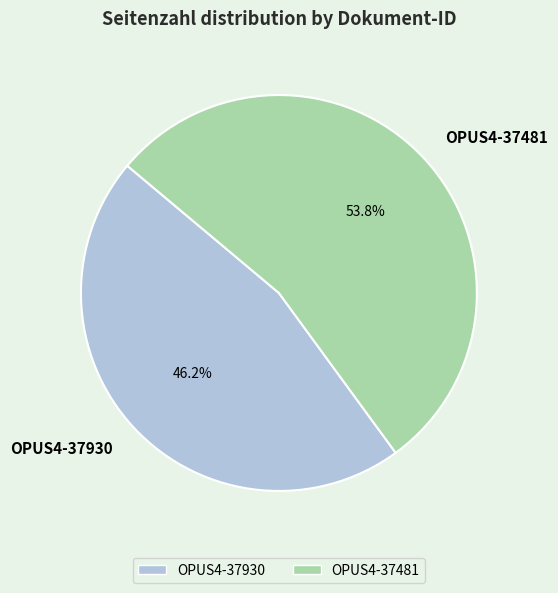

Is it true that OPUS4-37930 is 31% of the pie?

False